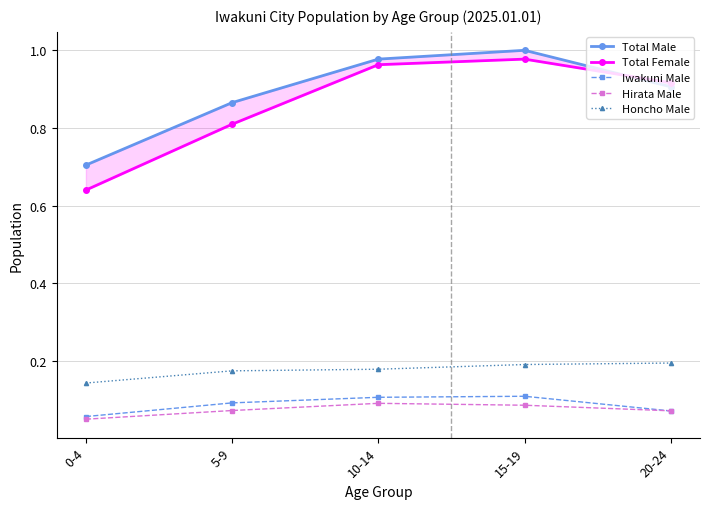

How many times do Total Male and Total Female cross each other?

1